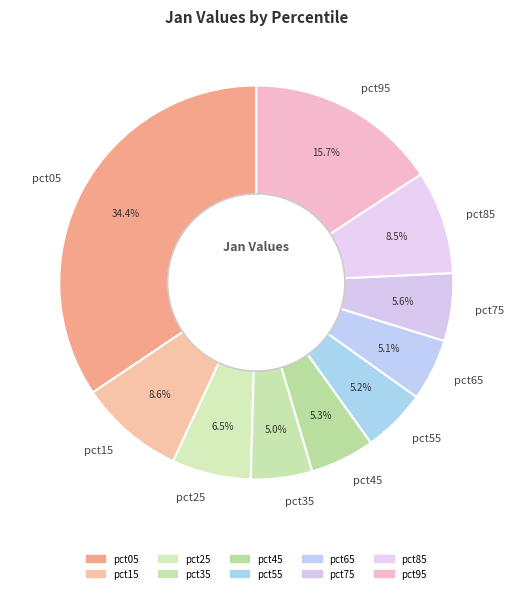

To the nearest percent, what is the combined percentage of pct25 and pct95?

22%